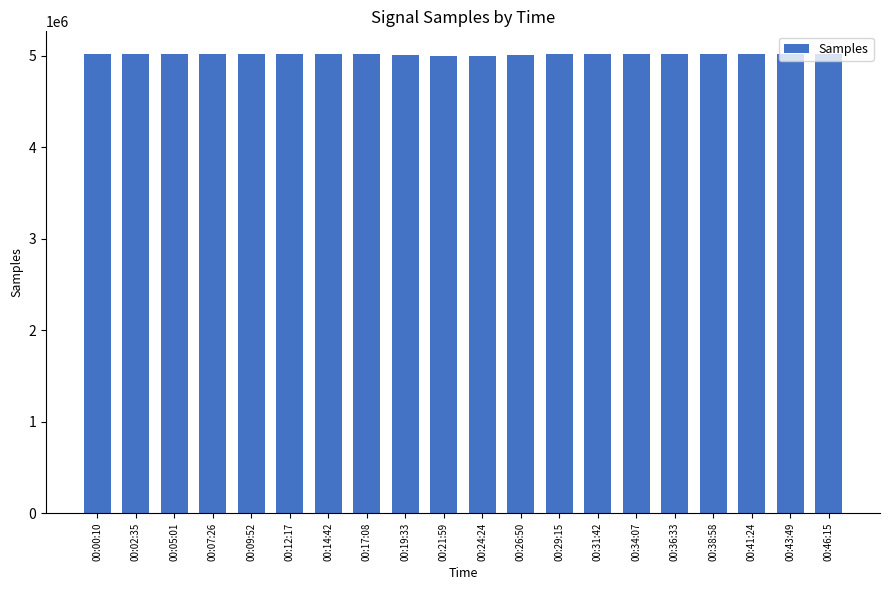

What is the sum of all values?

100233656